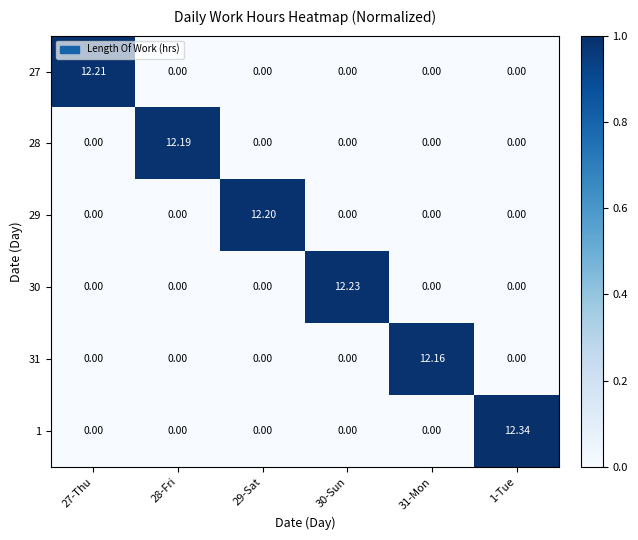

Which category has the highest value across all series?

1-Tue